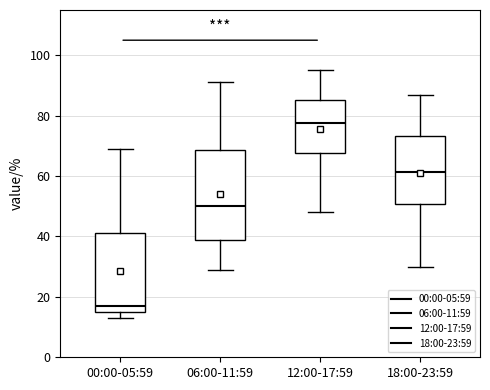

Which box is the tallest, from its lower edge to its upper edge?

06:00-11:59